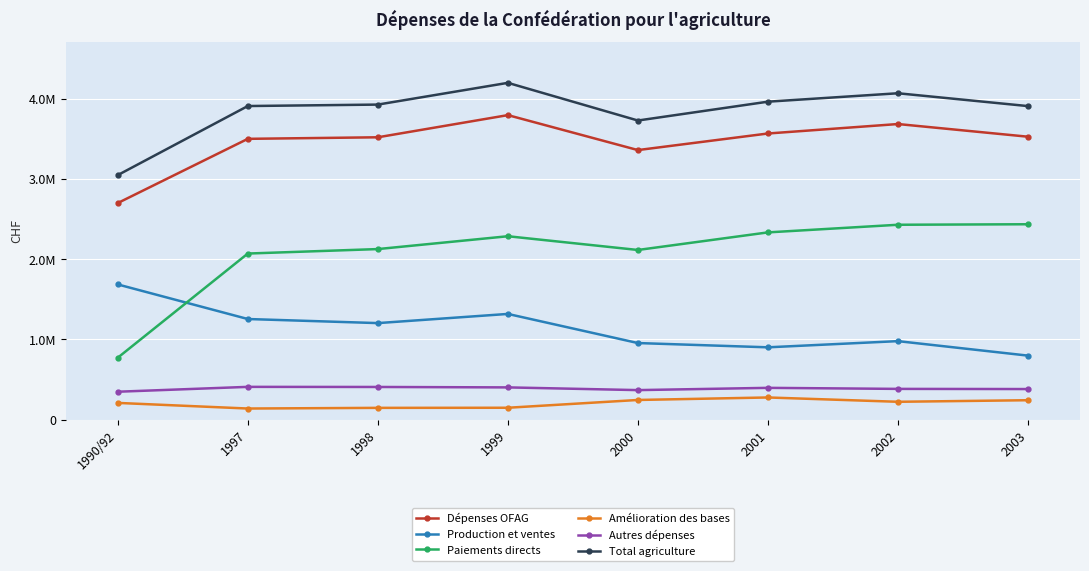

What are all the series names shown in the legend?

Dépenses OFAG, Production et ventes, Paiements directs, Amélioration des bases, Autres dépenses, Total agriculture